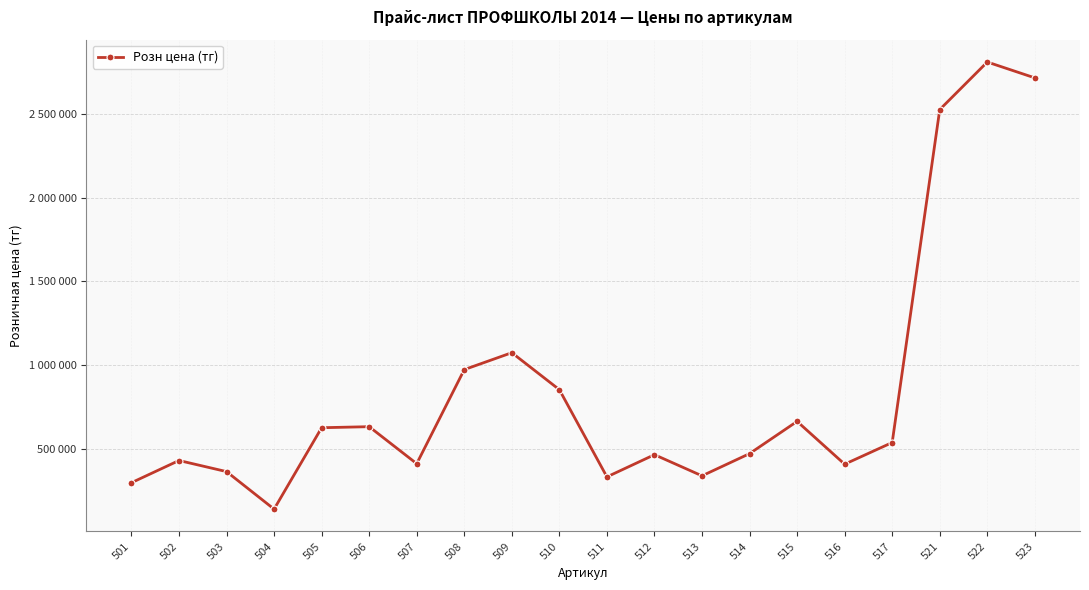

Does the chart have visible grid lines?

Yes